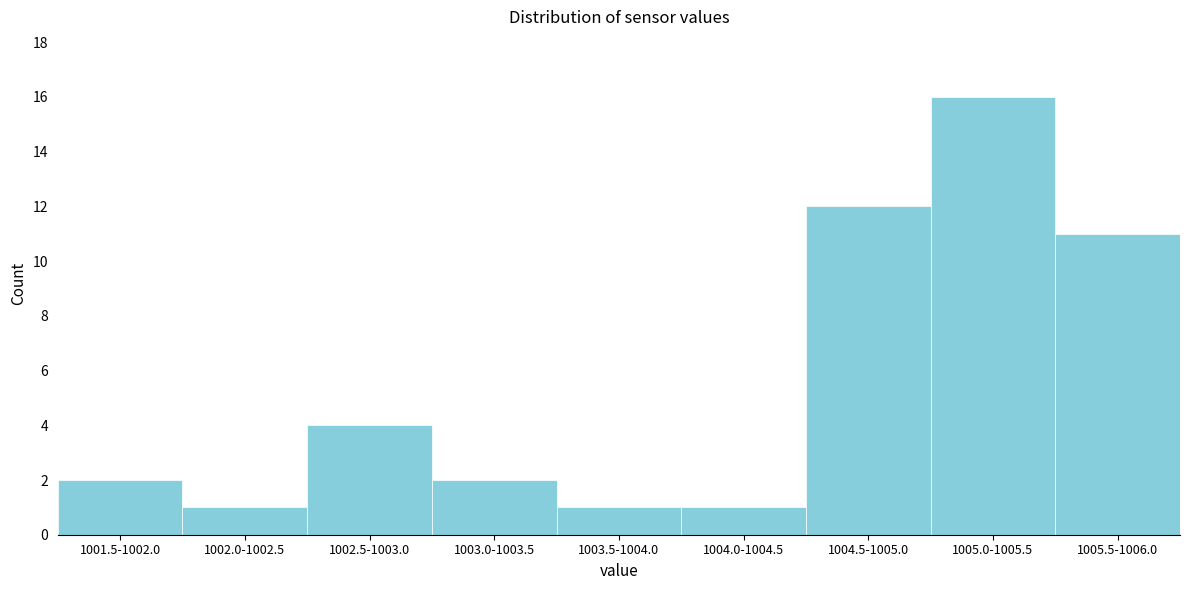

Reading left to right, extract all data points from this chart.

2	1	4	2	1	1	12	16	11